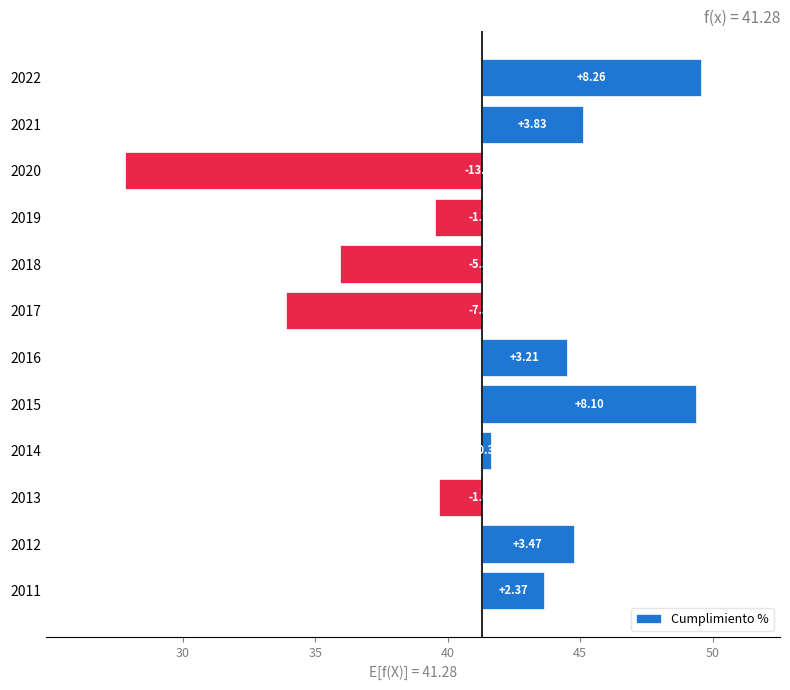

How many distinct data groups are displayed?

1